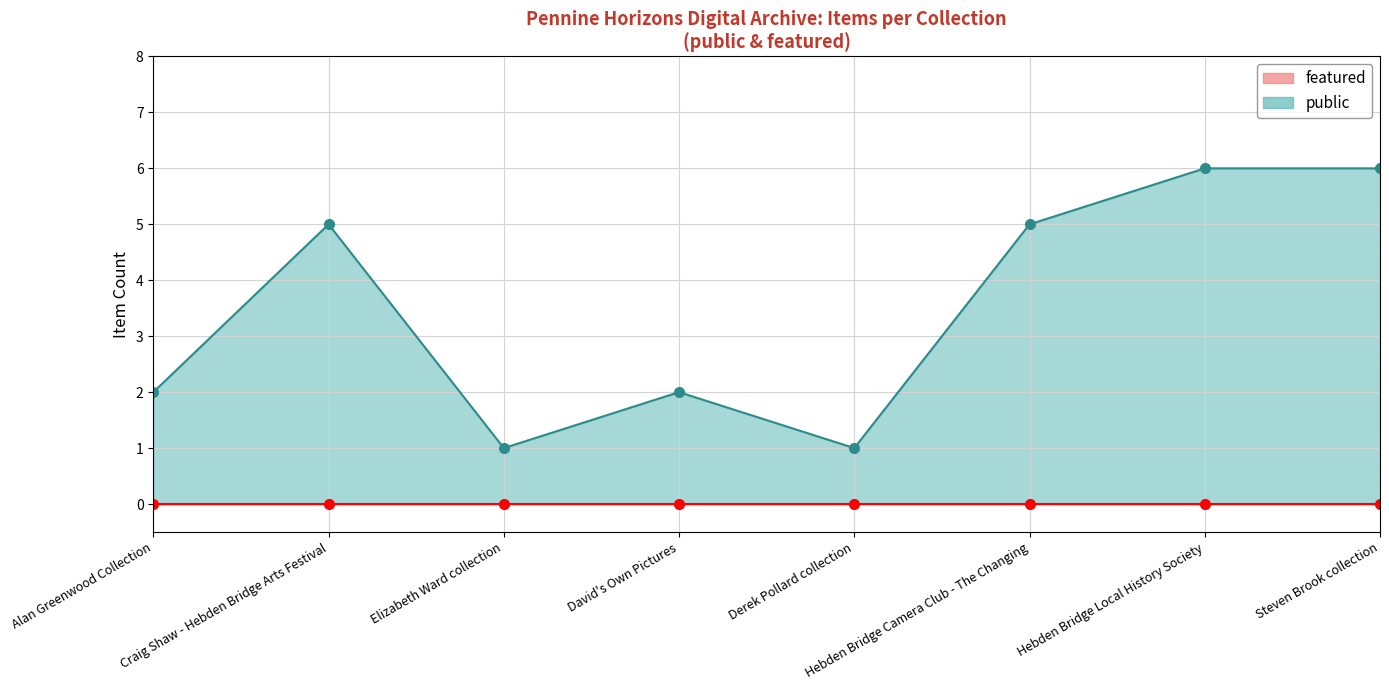

List the labels in order of featured value, smallest first.

Alan Greenwood Collection, Craig Shaw - Hebden Bridge Arts Festival, Elizabeth Ward collection, David's Own Pictures, Derek Pollard collection, Hebden Bridge Camera Club - The Changing, Hebden Bridge Local History Society, Steven Brook collection